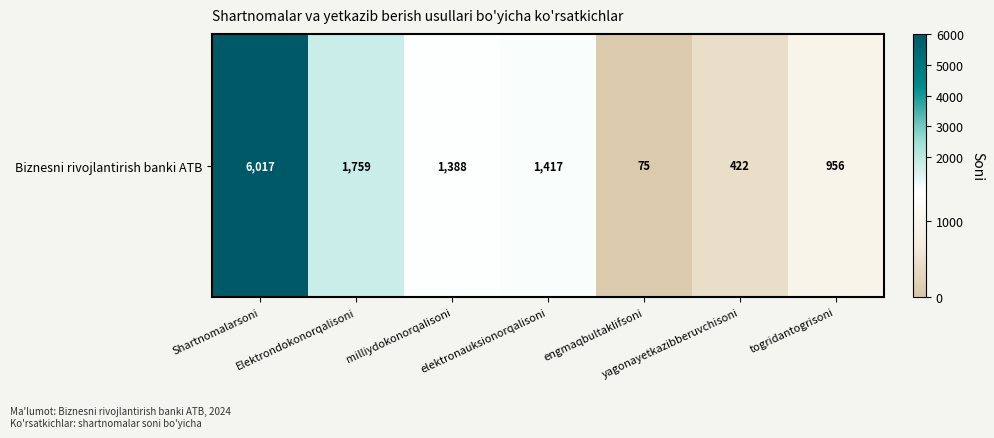

True or false: the data shows 6017 at Shartnomalarsoni.

True